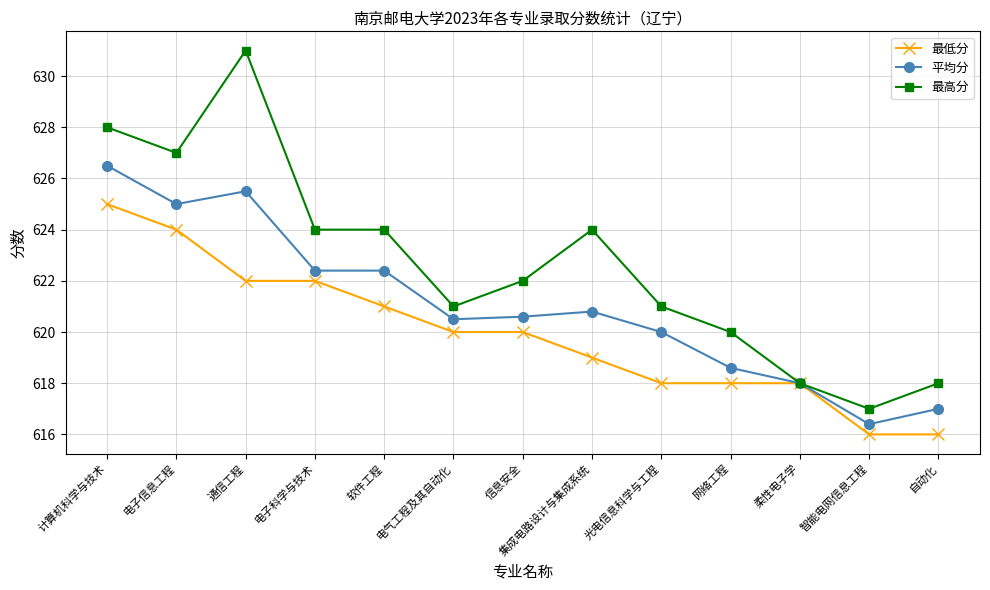

Which label corresponds to the largest value in the chart?

通信工程